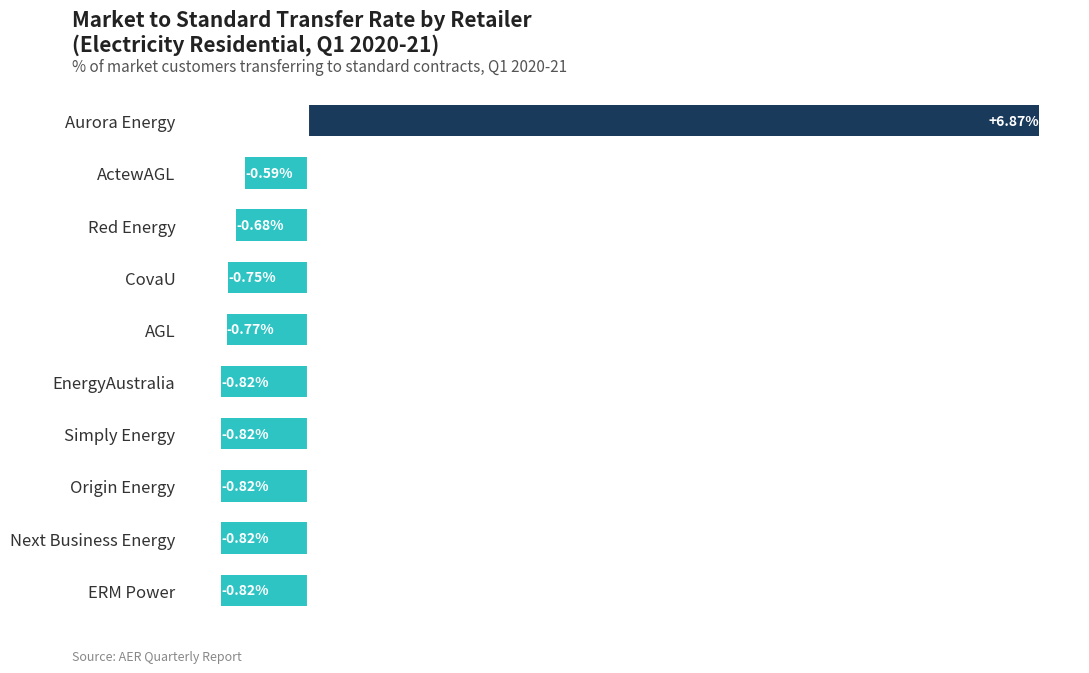

Which category has the highest value across all series?

Aurora Energy